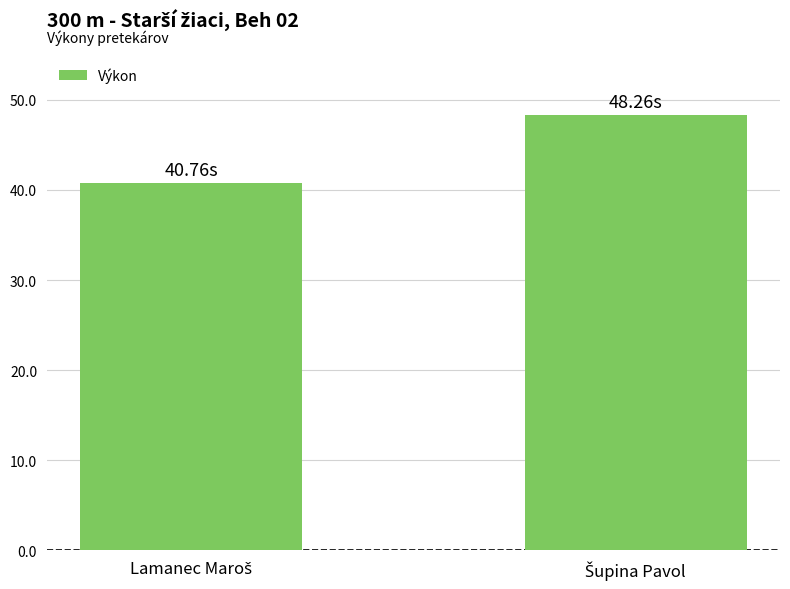

What is the sum of all values?

89.0